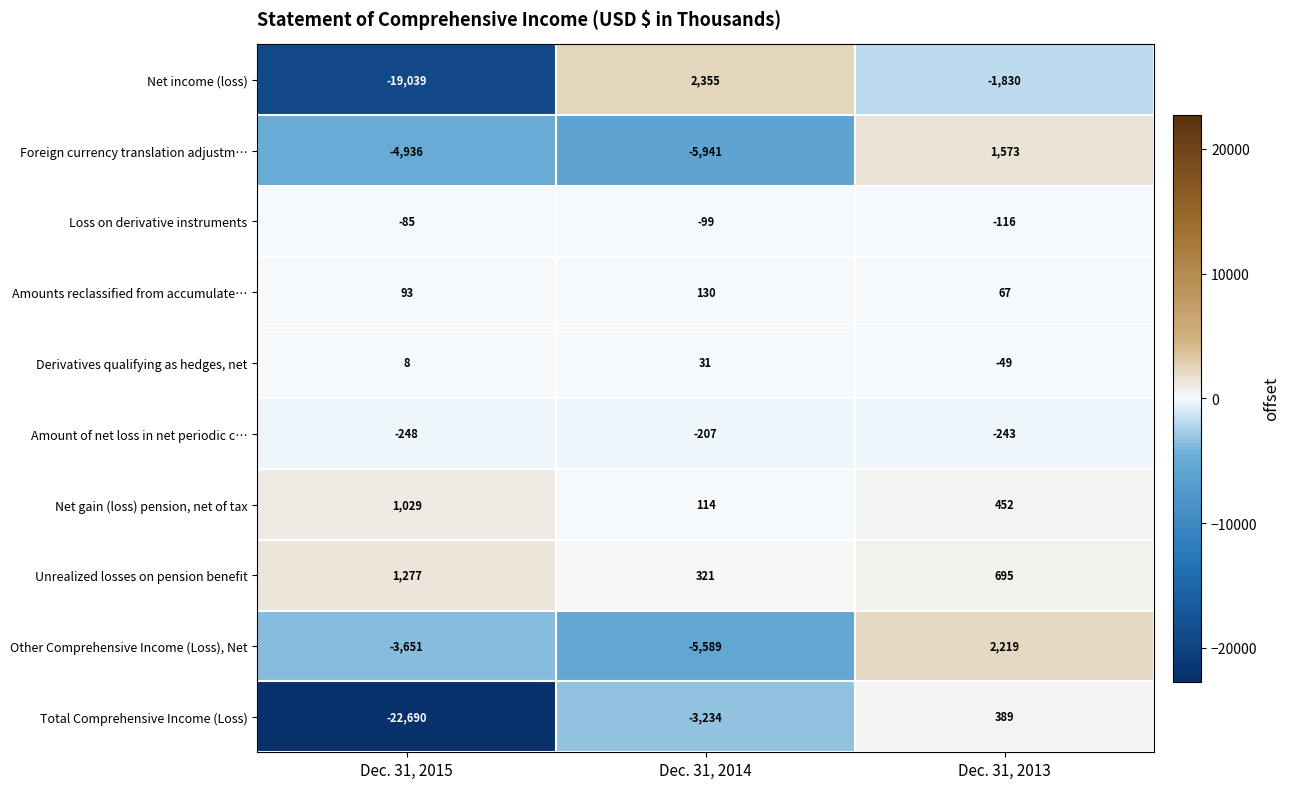

At Dec. 31, 2013, list the series in order from largest to smallest.

Other Comprehensive Income (Loss), Net, Foreign currency translation adjustm…, Unrealized losses on pension benefit, Net gain (loss) pension, net of tax, Total Comprehensive Income (Loss), Amounts reclassified from accumulate…, Derivatives qualifying as hedges, net, Loss on derivative instruments, Amount of net loss in net periodic c…, Net income (loss)